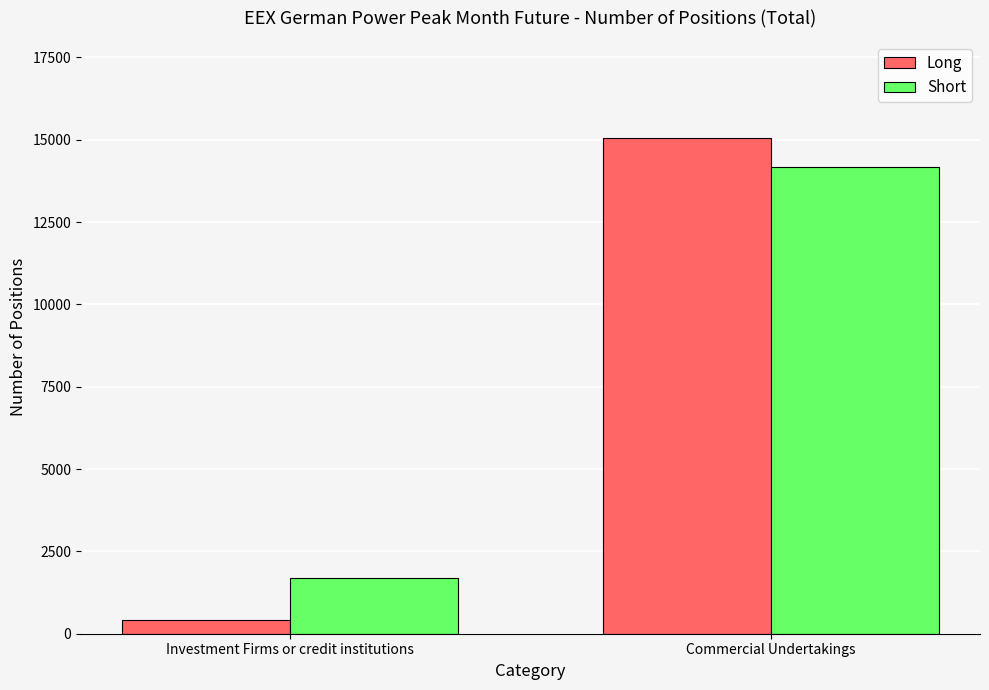

Is it true that Short equals 14165 at Commercial Undertakings?

True